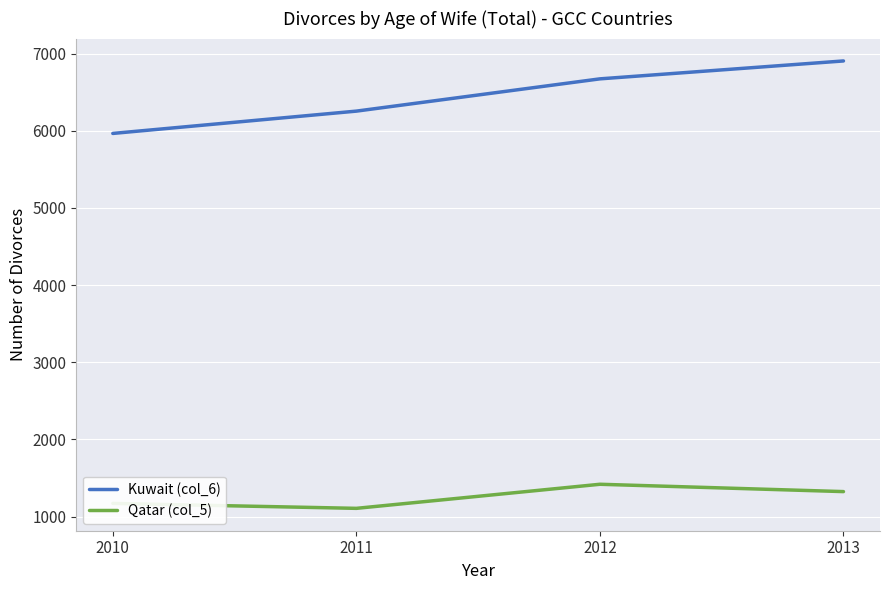

In Qatar (col_5), how many points are higher than both neighbors (excluding endpoints)?

1